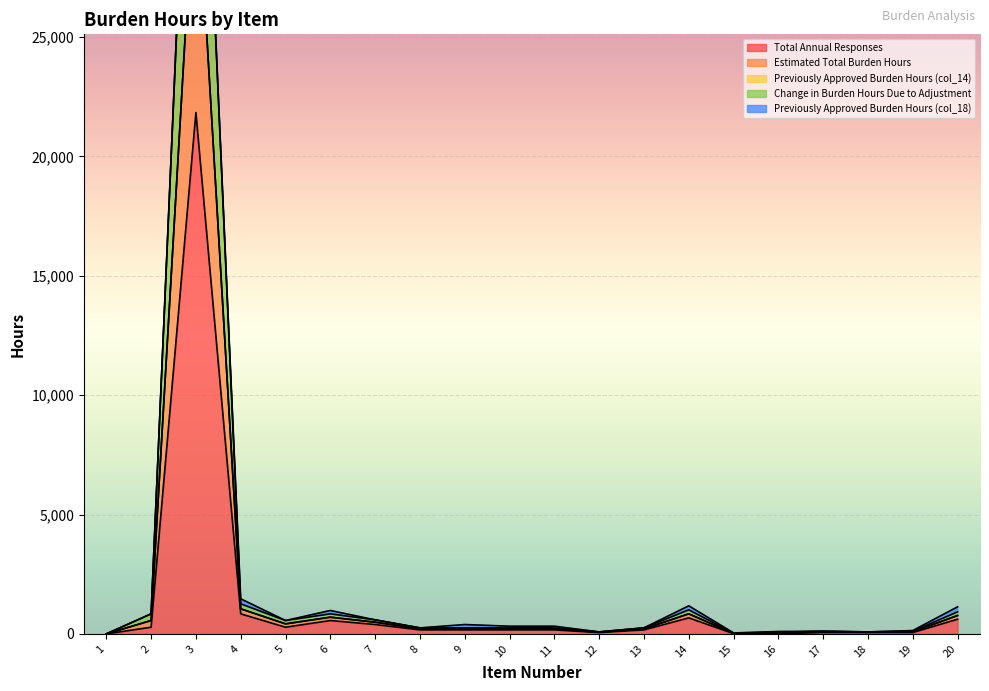

Which category has the highest value in the Change in Burden Hours Due to Adjustment series?

3